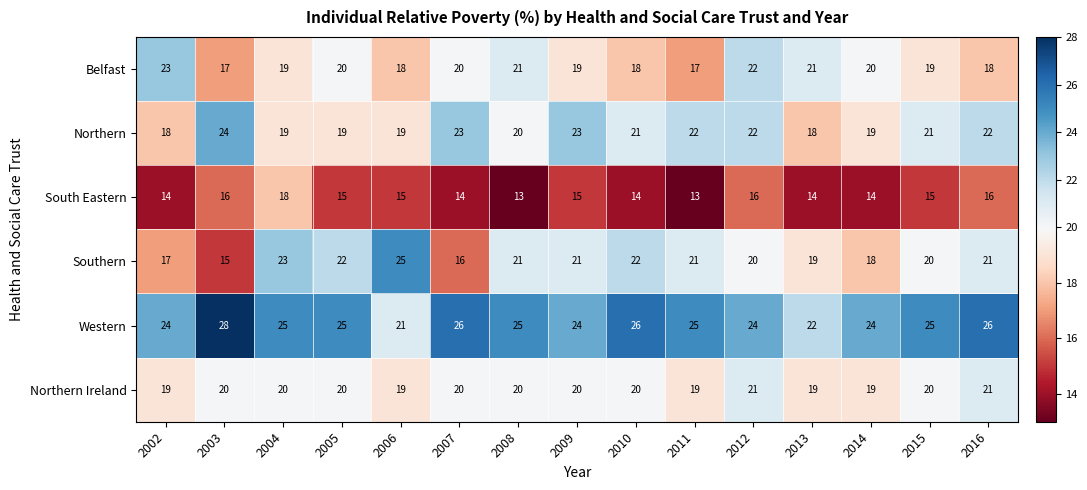

What is the average value of the Northern Ireland series?

20